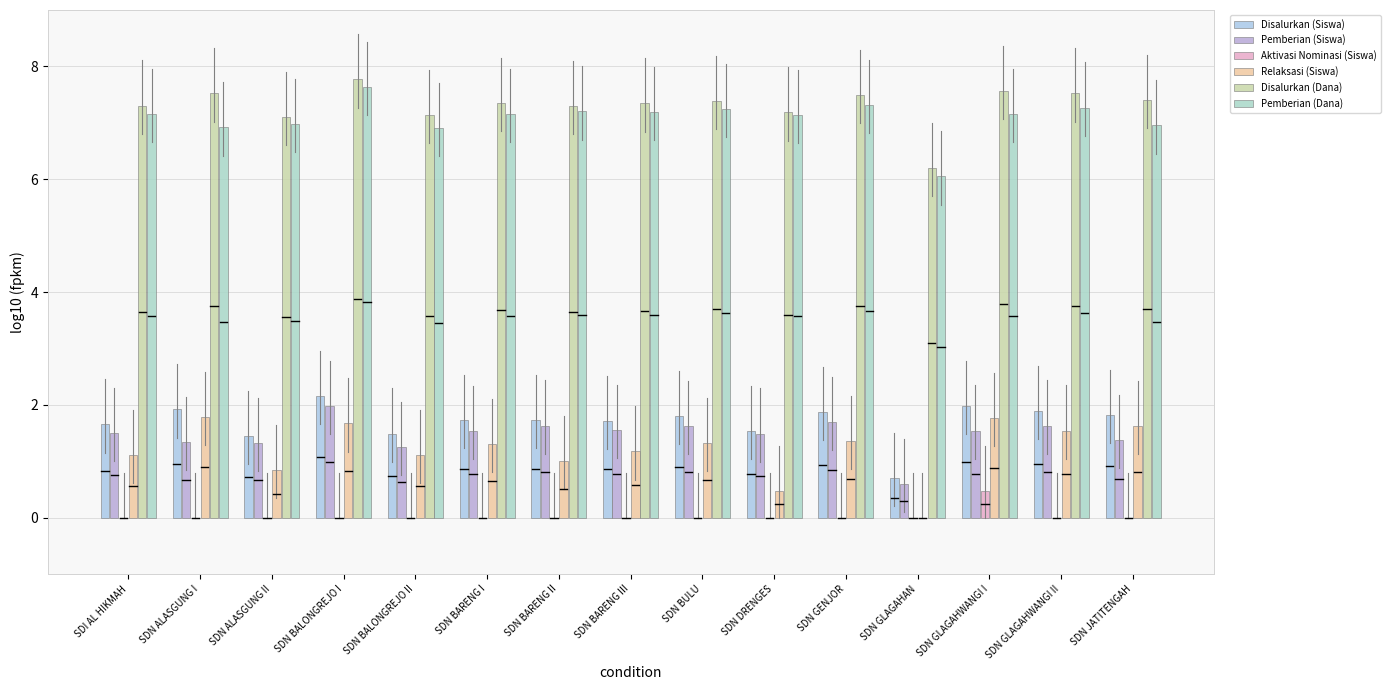

Are the bars horizontal?

No